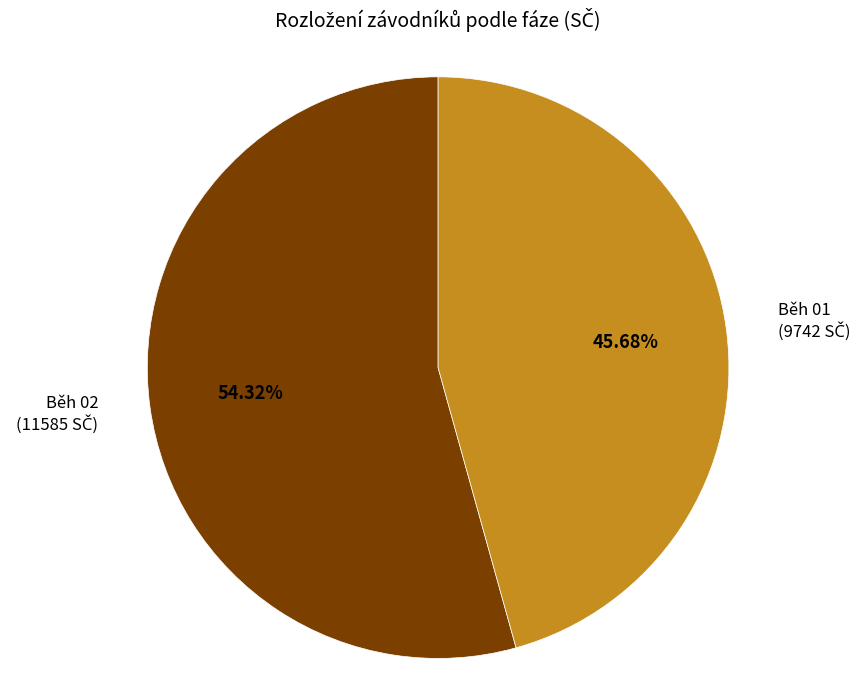

Does Běh 02 represent more than half of the total?

Yes